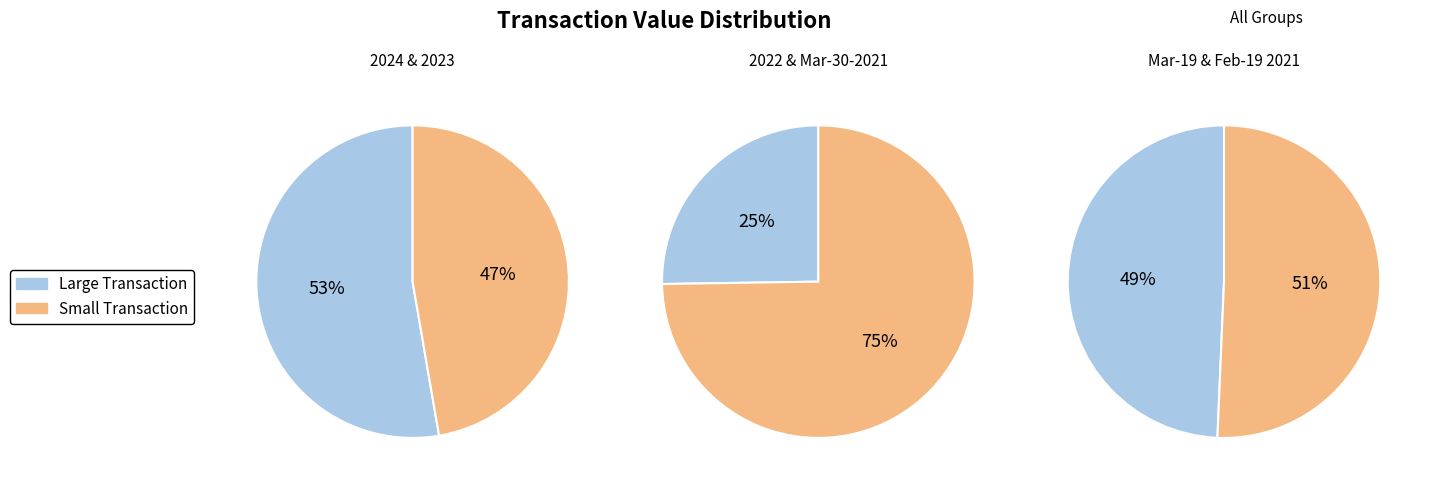

What portion of the pie excludes 2021-03-30?

64.2%